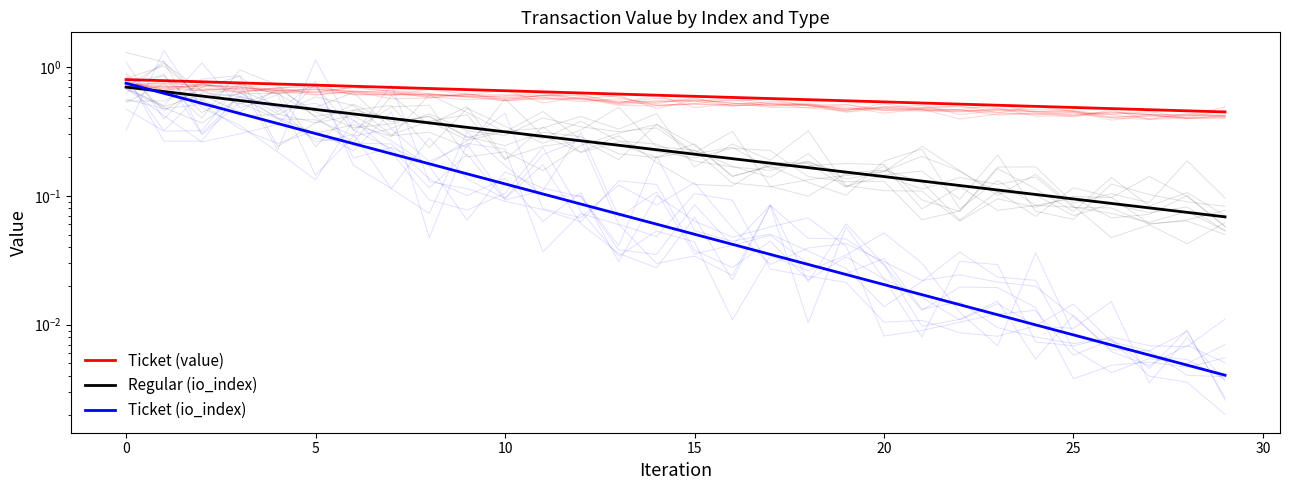

Reading left to right, list all the values displayed in this chart.

Ticket (value): 0.8	0.8	0.8	0.8	0.7	0.7	0.7	0.7	0.7	0.7	0.7	0.6	0.6	0.6	0.6	0.6	0.6	0.6	0.6	0.5	0.5	0.5	0.5	0.5	0.5	0.5	0.5	0.5	0.5	0.4
Regular (io_index): 0.7	0.6	0.6	0.6	0.5	0.5	0.4	0.4	0.4	0.3	0.3	0.3	0.3	0.2	0.2	0.2	0.2	0.2	0.2	0.2	0.1	0.1	0.1	0.1	0.1	0.1	0.1	0.1	0.1	0.1
Ticket (io_index): 0.8	0.6	0.5	0.4	0.4	0.3	0.3	0.2	0.2	0.1	0.1	0.1	0.1	0.1	0.1	0.1	0.0	0.0	0.0	0.0	0.0	0.0	0.0	0.0	0.0	0.0	0.0	0.0	0.0	0.0